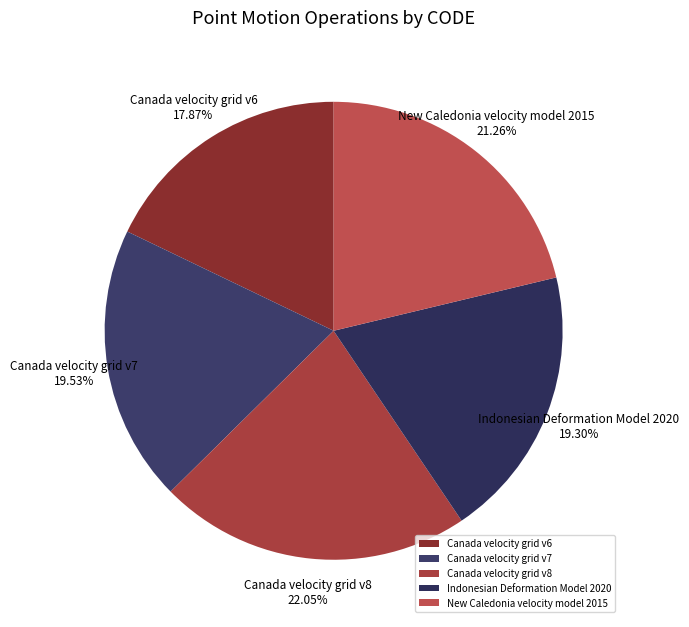

Count the number of slices in the pie.

5